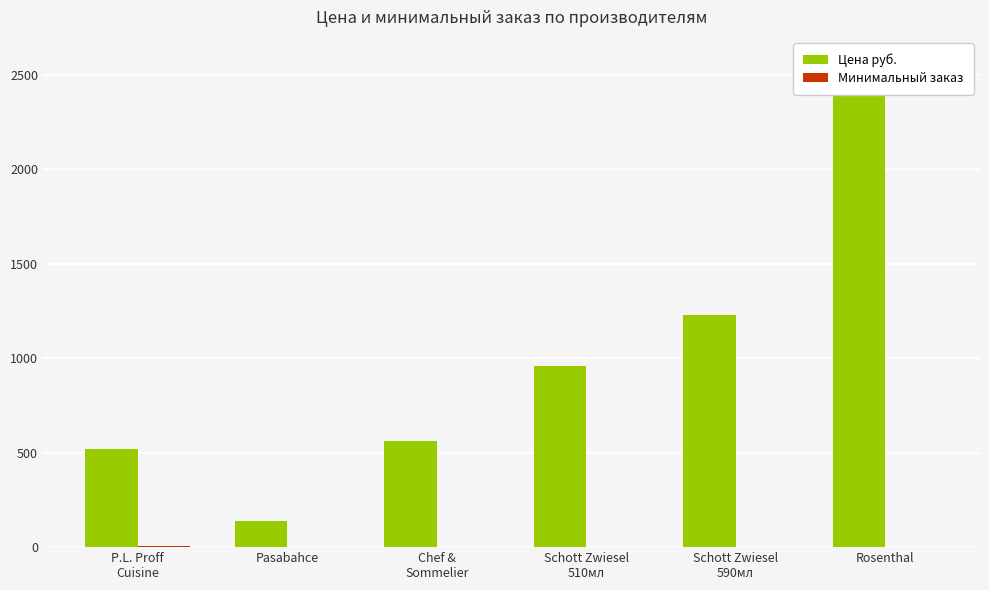

What is the difference between the maximum and minimum values in the Минимальный заказ series?

5.0